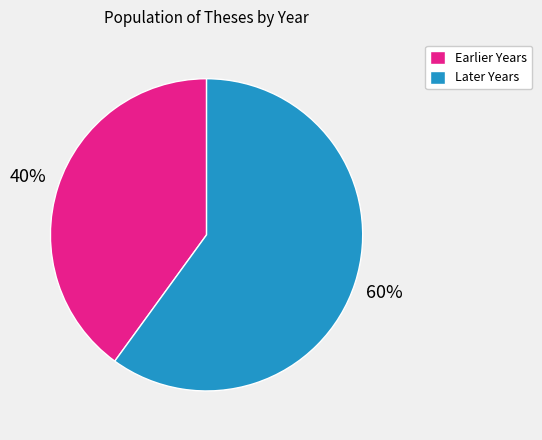

Which slice is the smallest?

Earlier Years